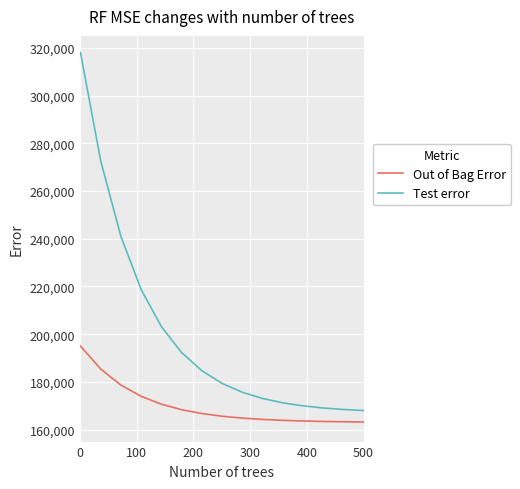

Which series has the widest spread of values?

Test error